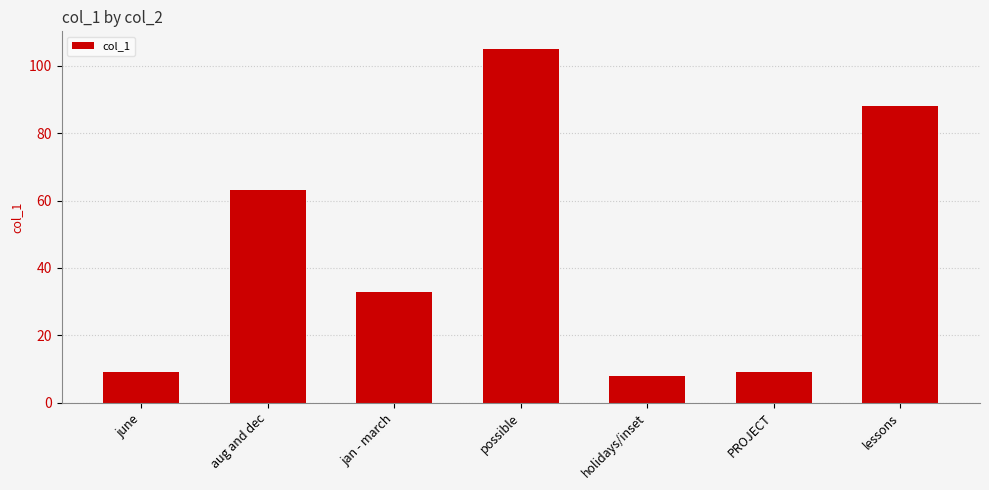

How many series are shown in this chart?

1